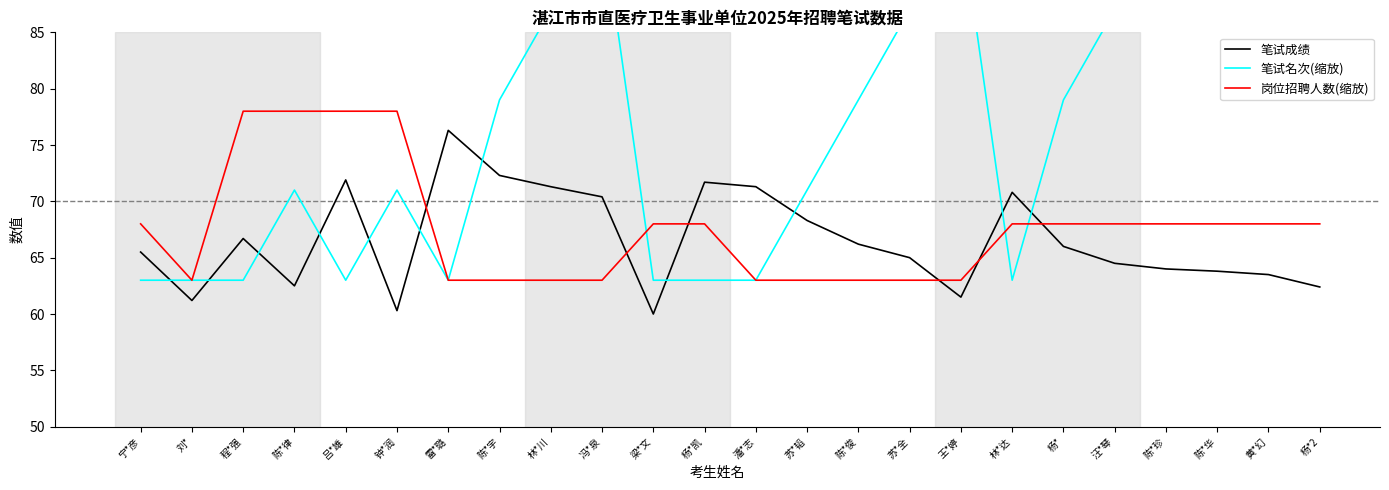

What position from the left is 冯*泉?

10